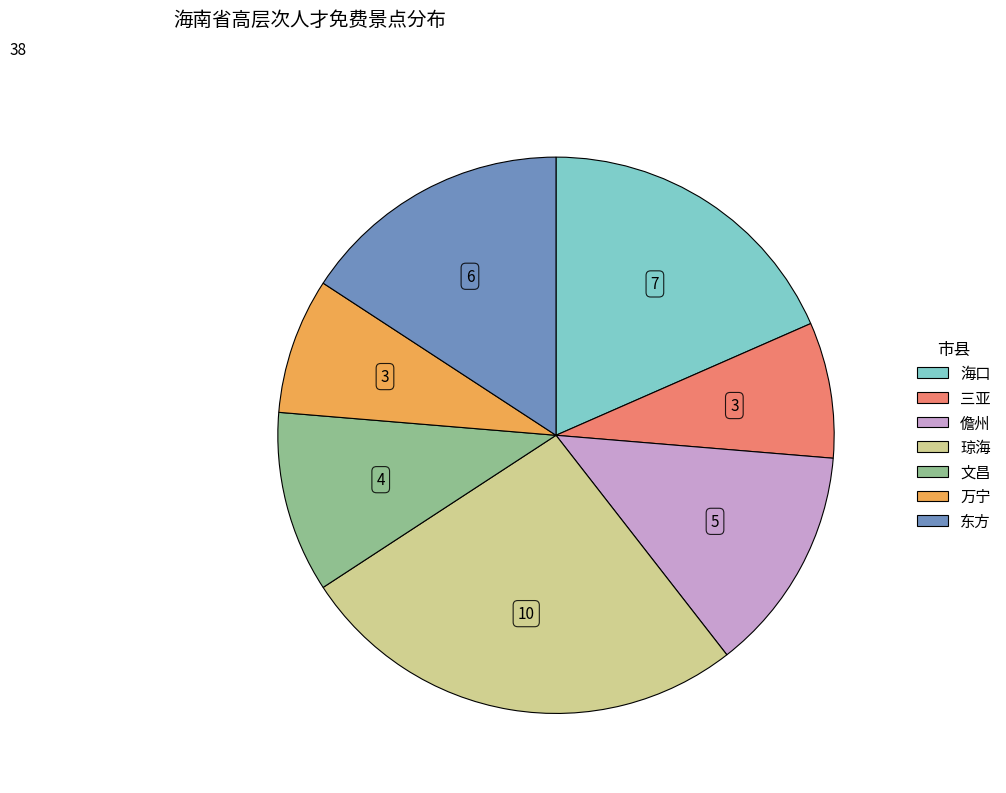

Which category has the biggest portion of the pie?

琼海